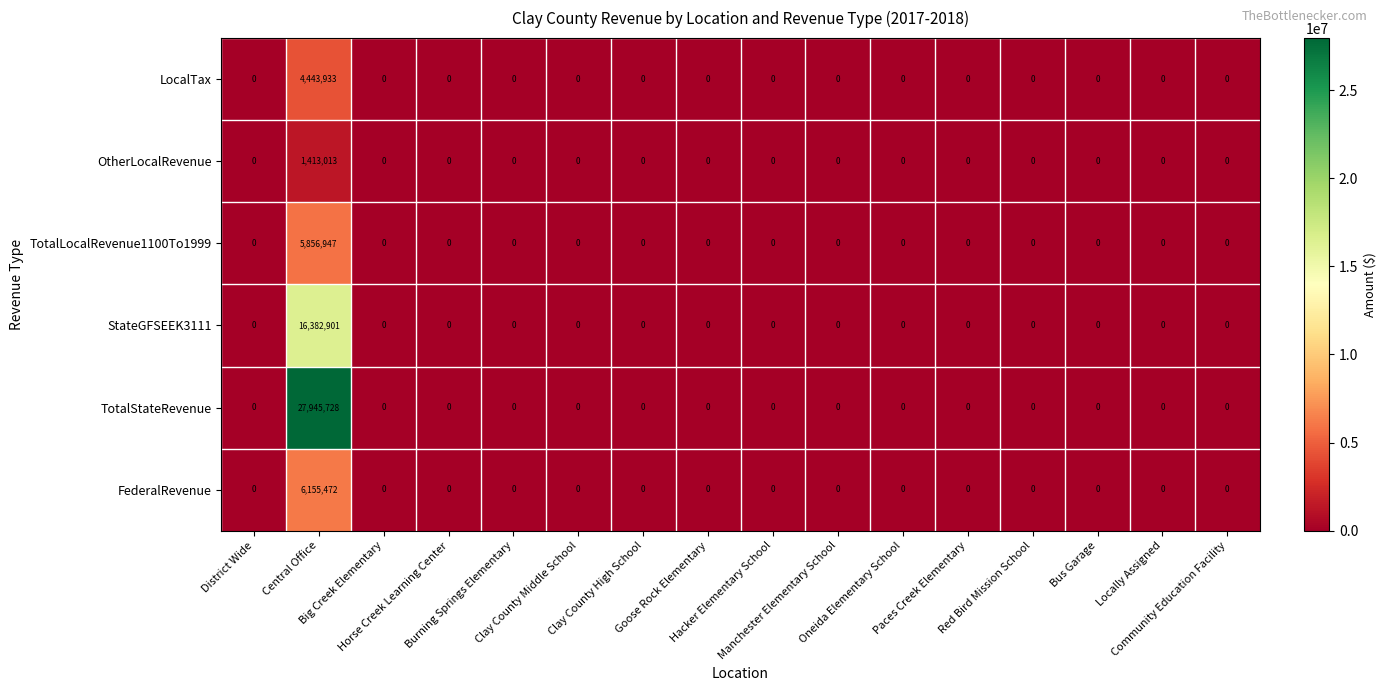

Which series has the largest total across all categories?

TotalStateRevenue